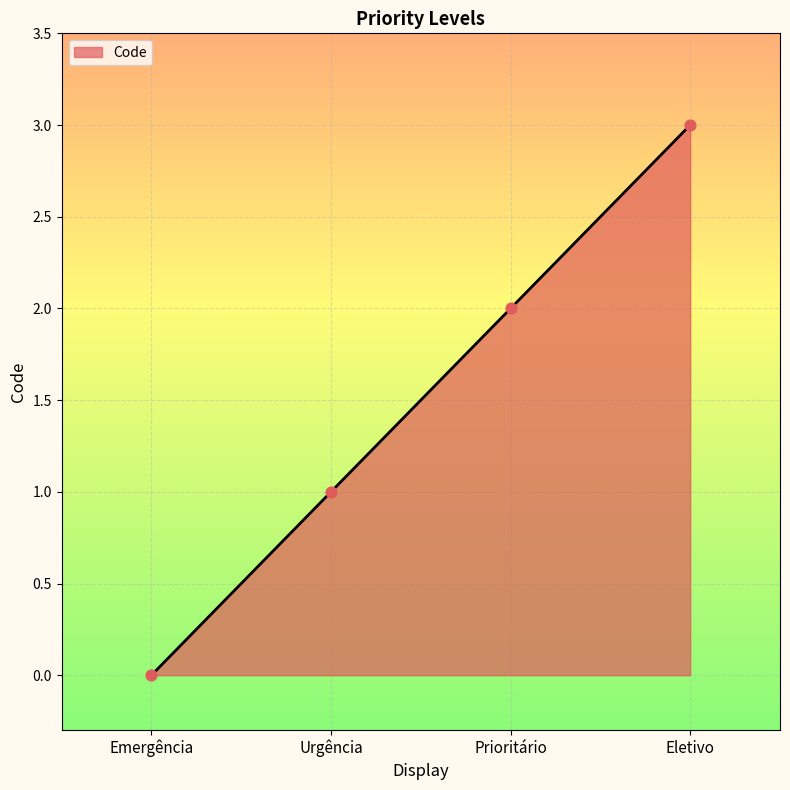

Approximately how many times larger is the value at Prioritário compared to Urgência?

2.0